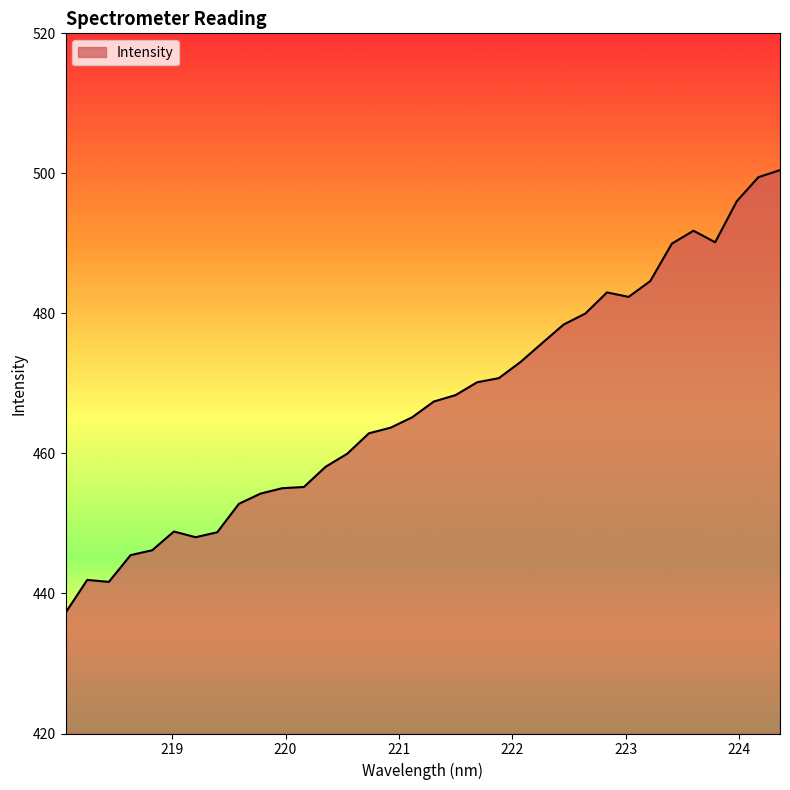

What is the difference between the maximum and second lowest values?

58.8